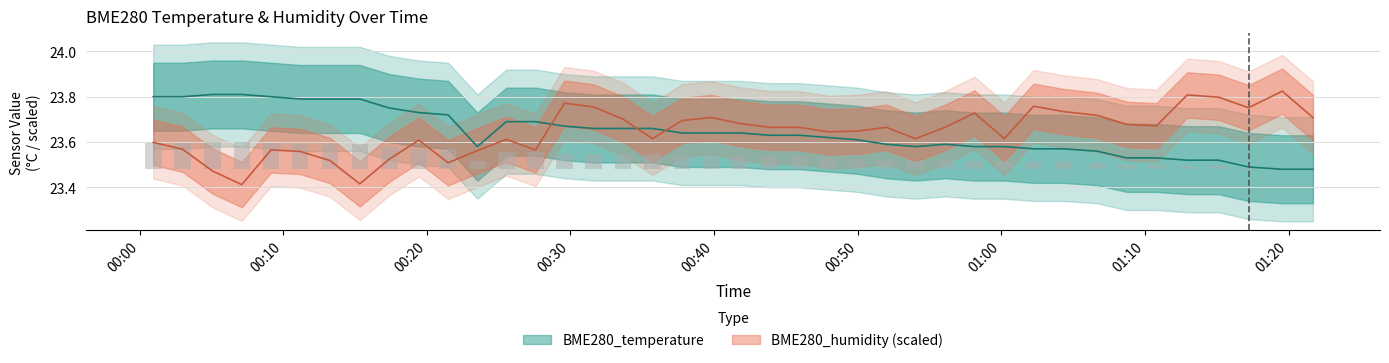

Reading left to right, list all the values displayed in this chart.

BME280_temperature: 23.8	23.8	23.8	23.8	23.8	23.8	23.8	23.8	23.8	23.7	23.7	23.6	23.7	23.7	23.7	23.7	23.7	23.7	23.6	23.6	23.6	23.6	23.6	23.6	23.6	23.6	23.6	23.6	23.6	23.6	23.6	23.6	23.6	23.5	23.5	23.5	23.5	23.5	23.5	23.5
BME280_humidity: 23.6	23.6	23.5	23.4	23.6	23.6	23.5	23.4	23.5	23.6	23.5	23.6	23.6	23.6	23.8	23.8	23.7	23.6	23.7	23.7	23.7	23.7	23.7	23.6	23.6	23.7	23.6	23.7	23.7	23.6	23.8	23.7	23.7	23.7	23.7	23.8	23.8	23.8	23.8	23.7